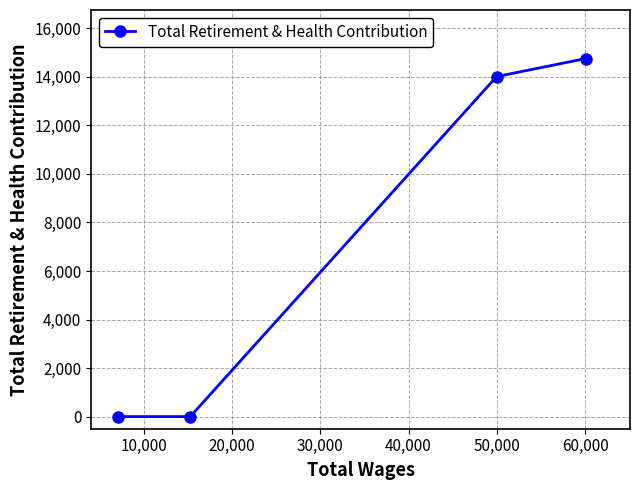

How many lines are shown in the chart?

1